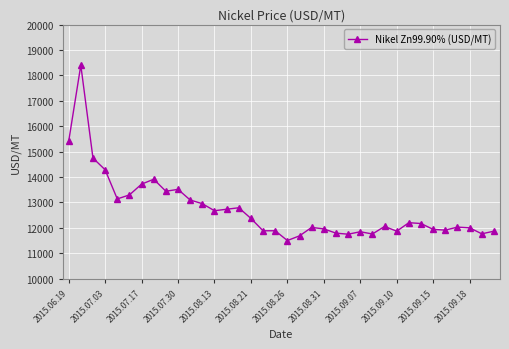

What is the difference between the maximum and minimum values?

6903.2